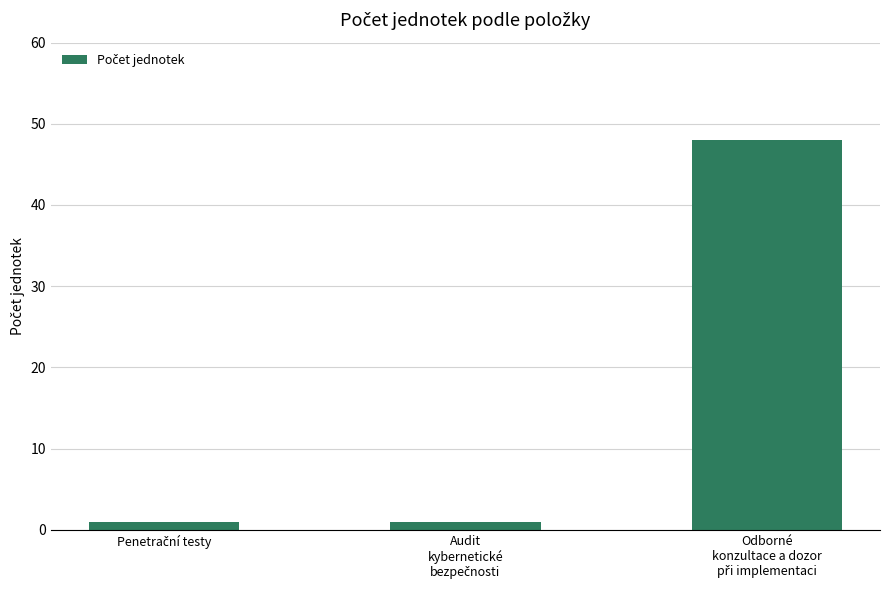

What is the sum of all values?

50